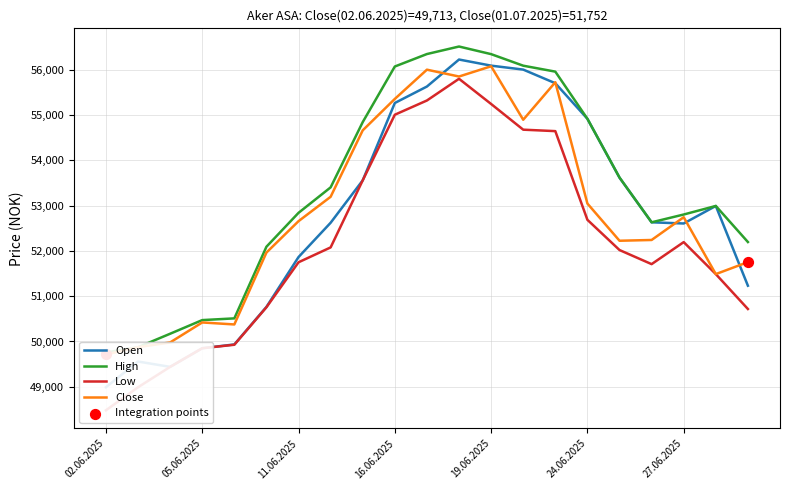

At how many categories does at least one series exceed 51952?

16